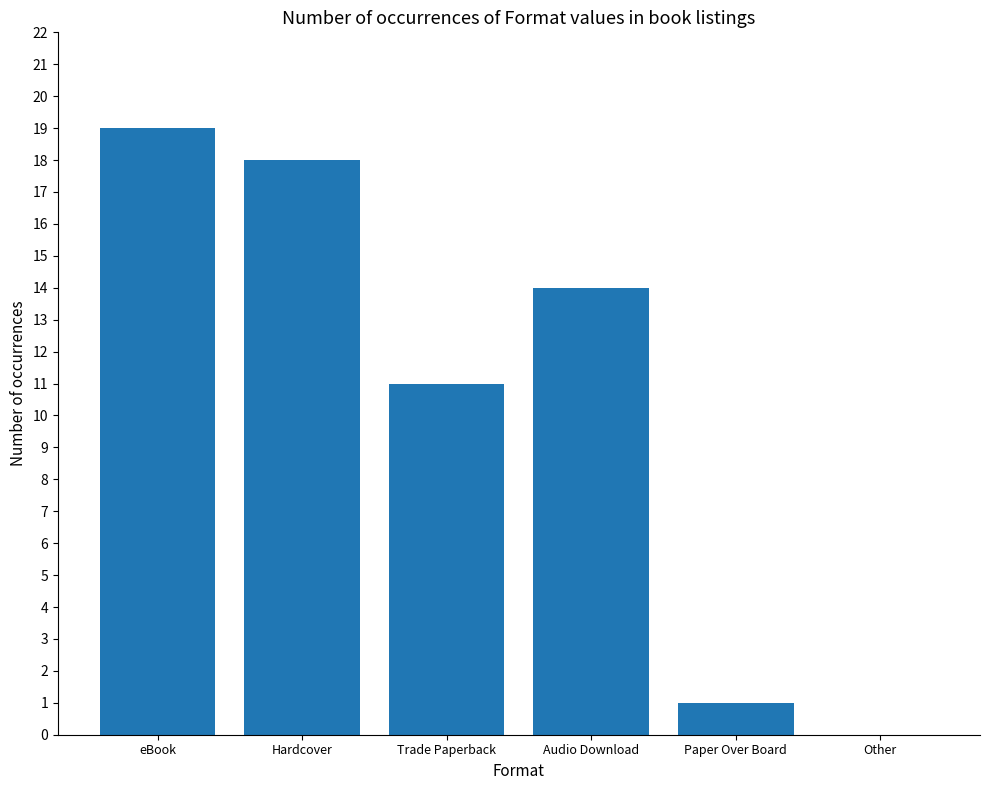

At which label is the value closest to 9?

Trade Paperback